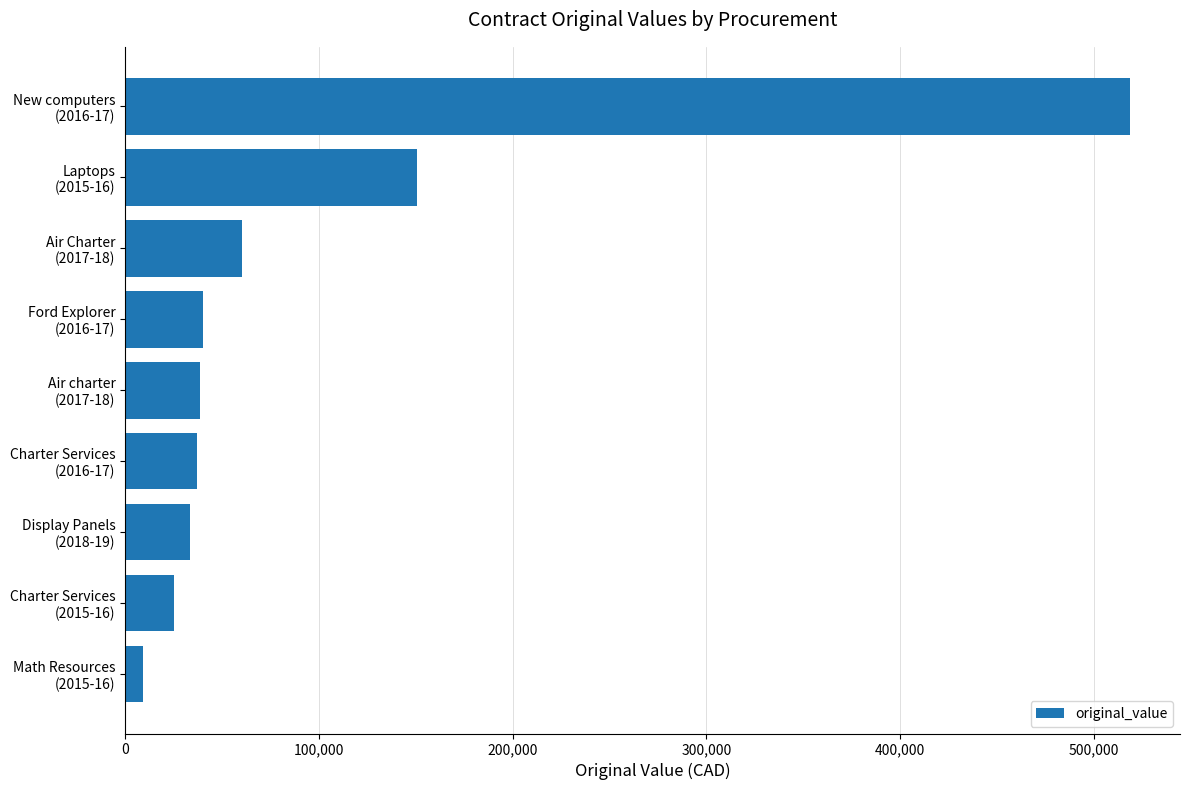

What is the greatest value displayed?

518610.0